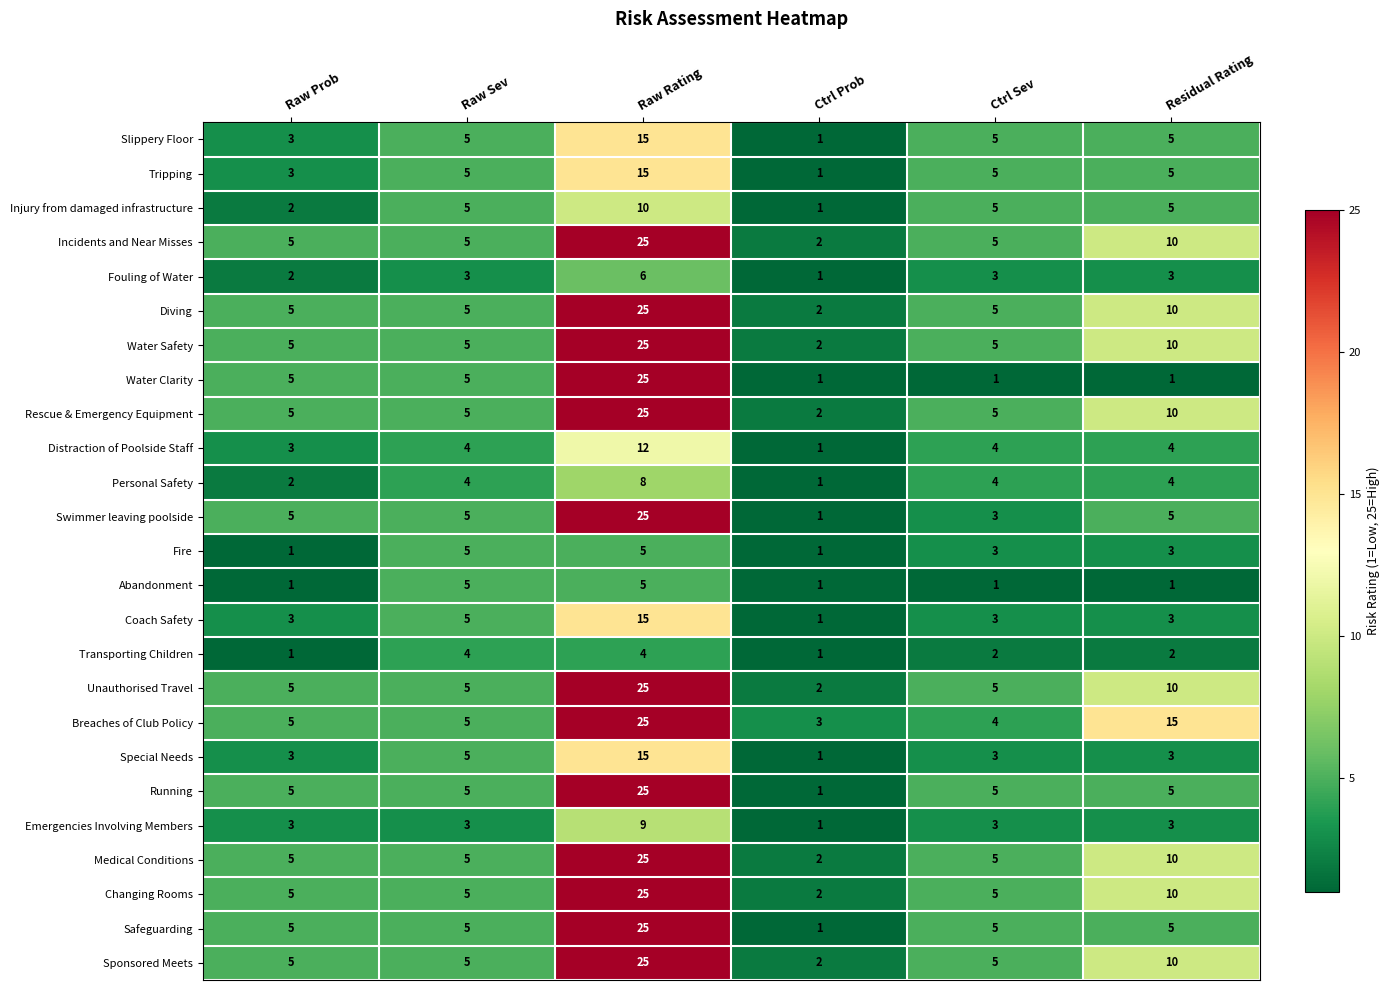

The Swimmer leaving poolside series shows 2 at Ctrl Sev. True or false?

False